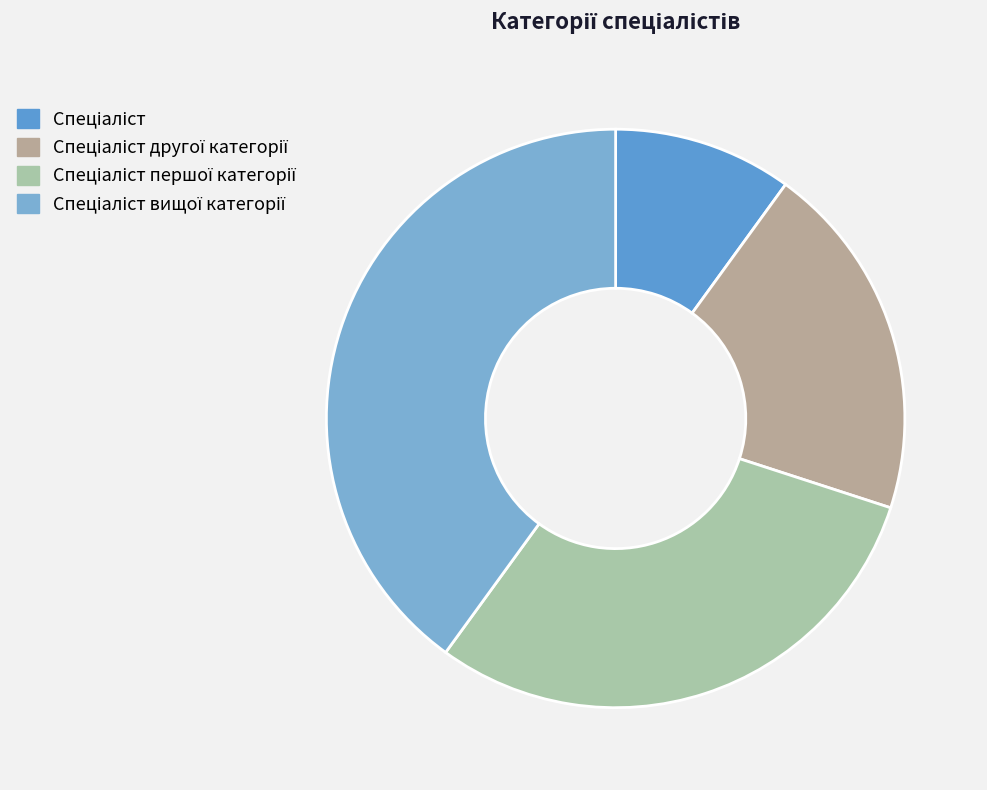

How many slices are in this pie chart?

4